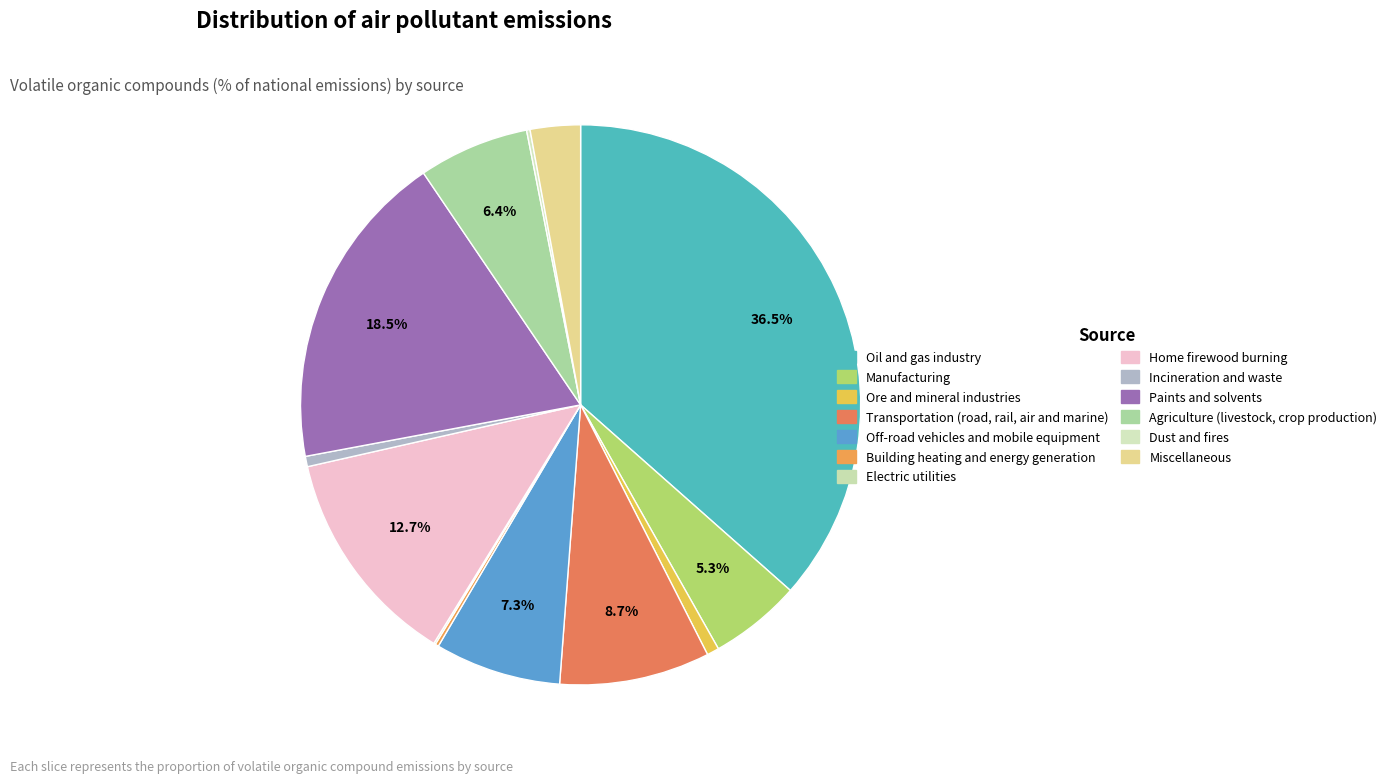

To the nearest percent, what portion does Miscellaneous represent?

3%